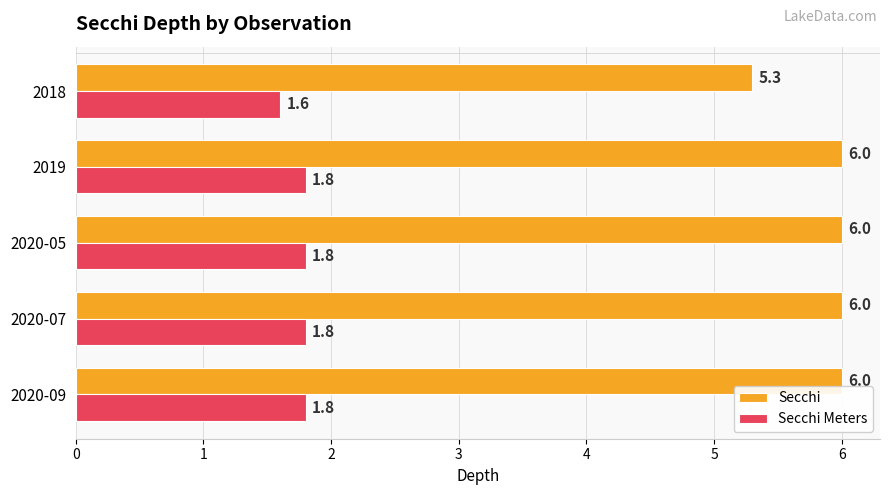

Rank the series by their maximum value, from highest to lowest.

Secchi, Secchi Meters